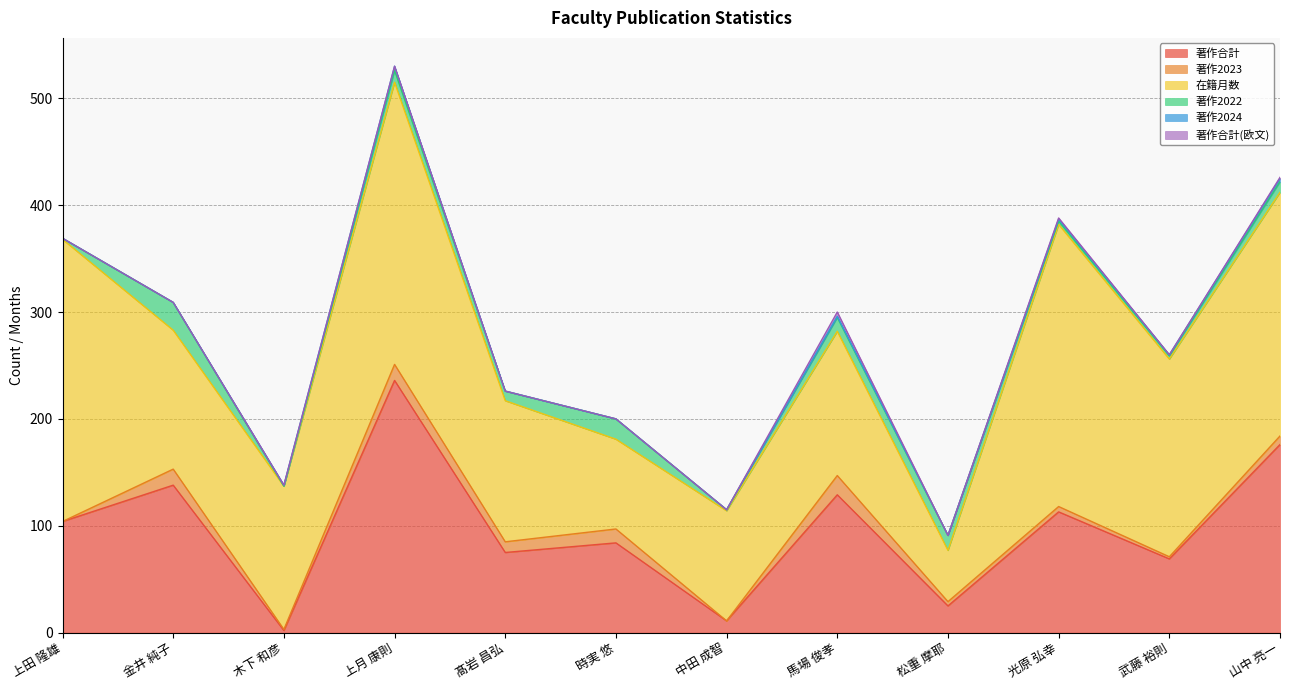

Reading left to right, what are all the values shown in this chart?

著作合計: 104	138	2	236	75	84	11	129	25	113	69	176
著作2023: 0	15	1	15	10	13	0	18	4	5	2	8
在籍月数: 264	130	134	264	132	84	103	135	48	264	185	228
著作2022: 1	26	0	11	9	19	1	13	14	3	3	10
著作2024: 0	0	1	4	0	0	0	1	0	2	1	3
著作合計(欧文): 0	0	0	0	0	0	0	4	0	1	0	1